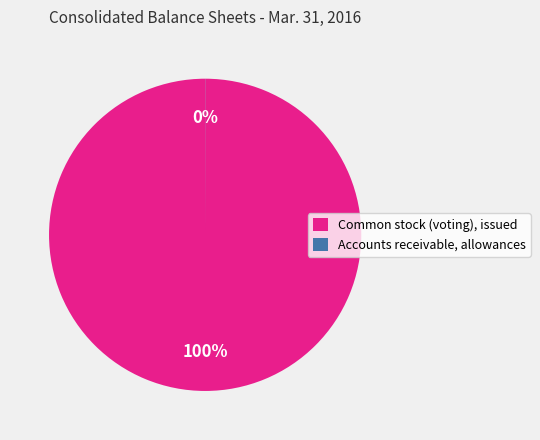

What is the majority slice?

Common stock (voting), issued